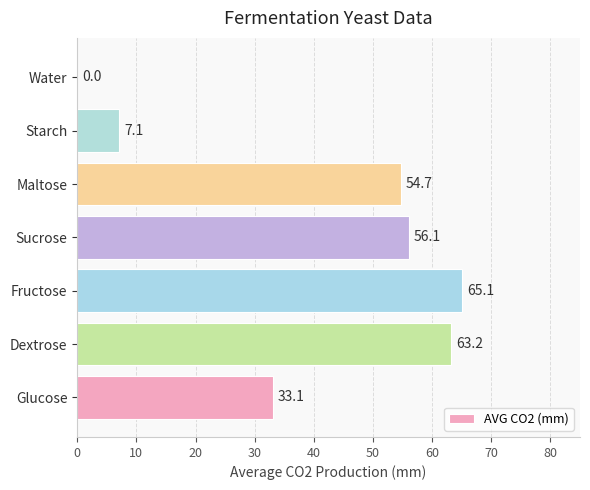

True or false: the data shows 27.6 at Sucrose.

False